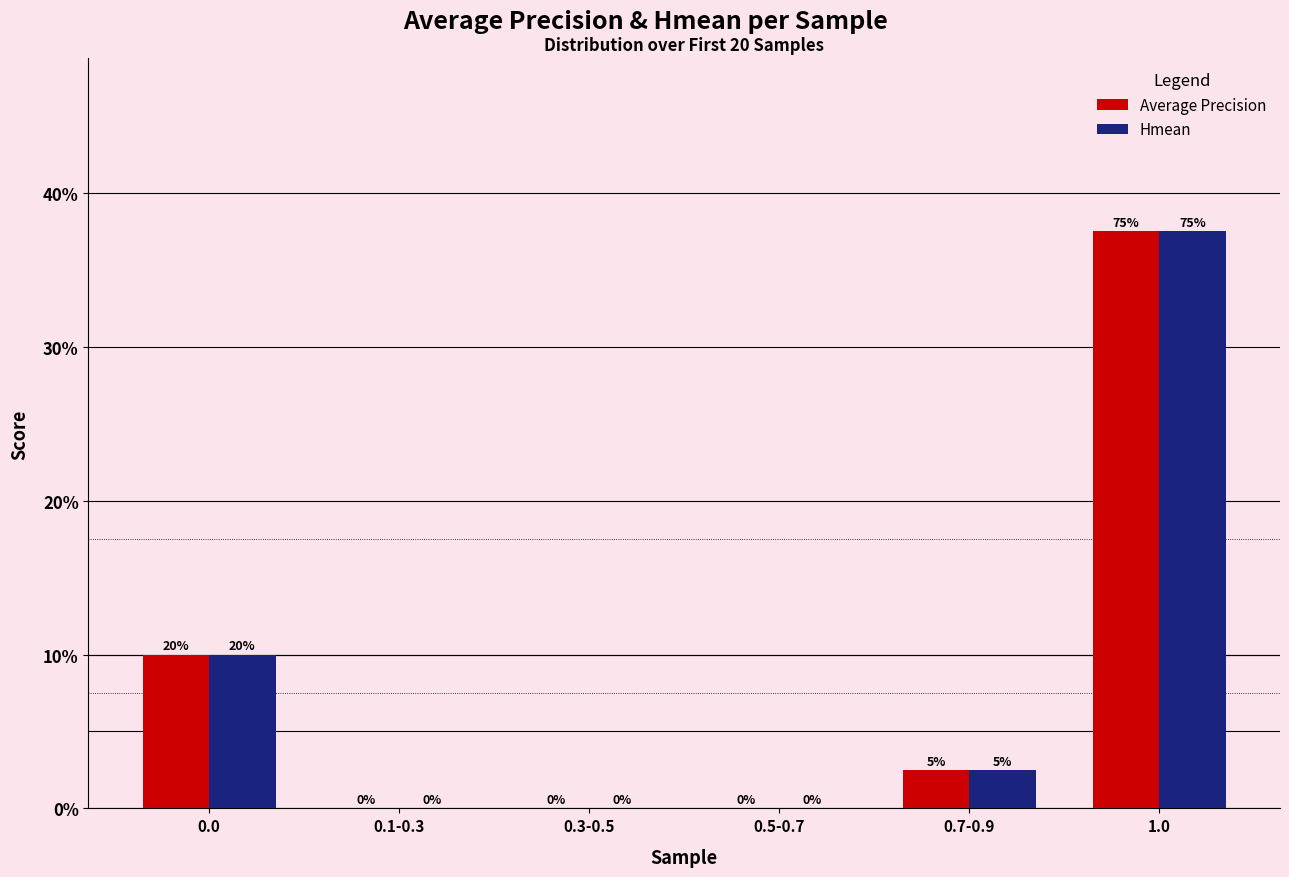

What is the difference between the maximum and second lowest values in the Hmean series?

75